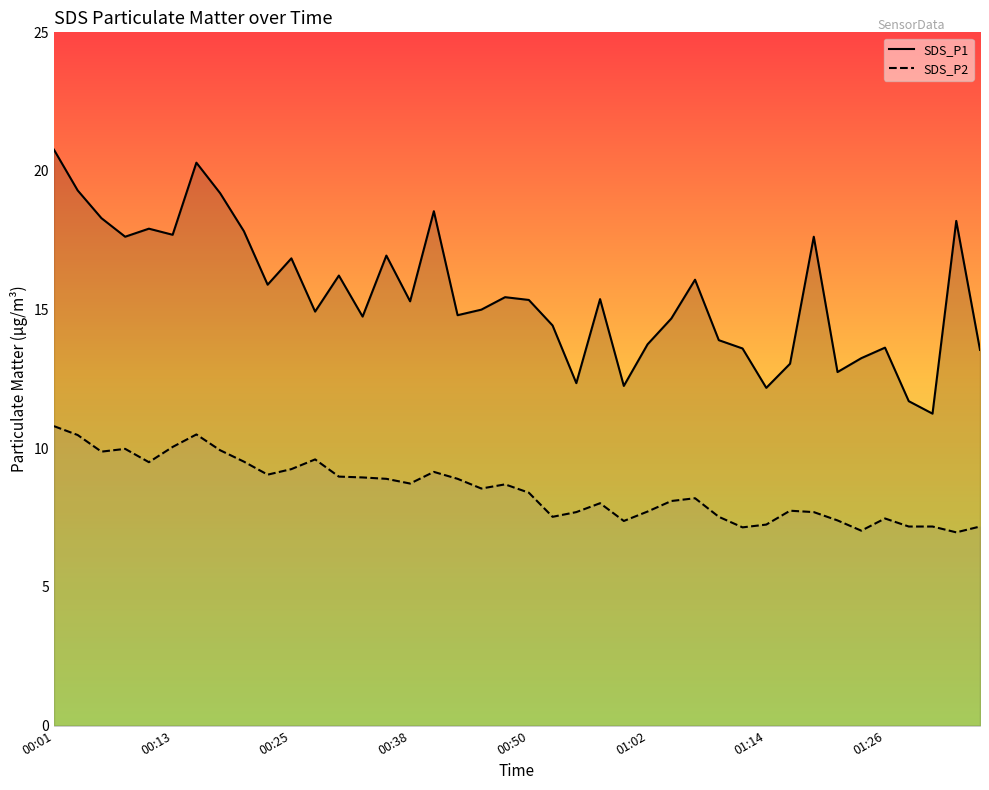

List the series in order of their overall mean, lowest first.

SDS_P2, SDS_P1